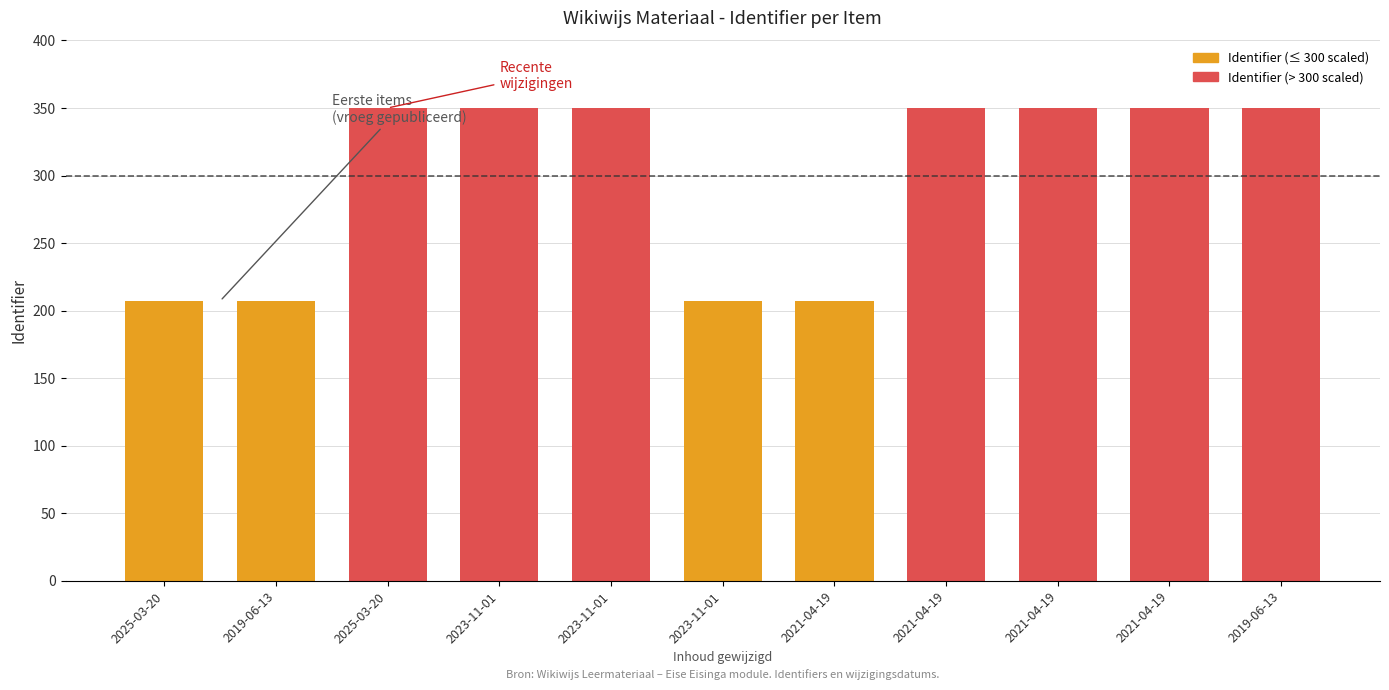

How many bars are there in total?

11